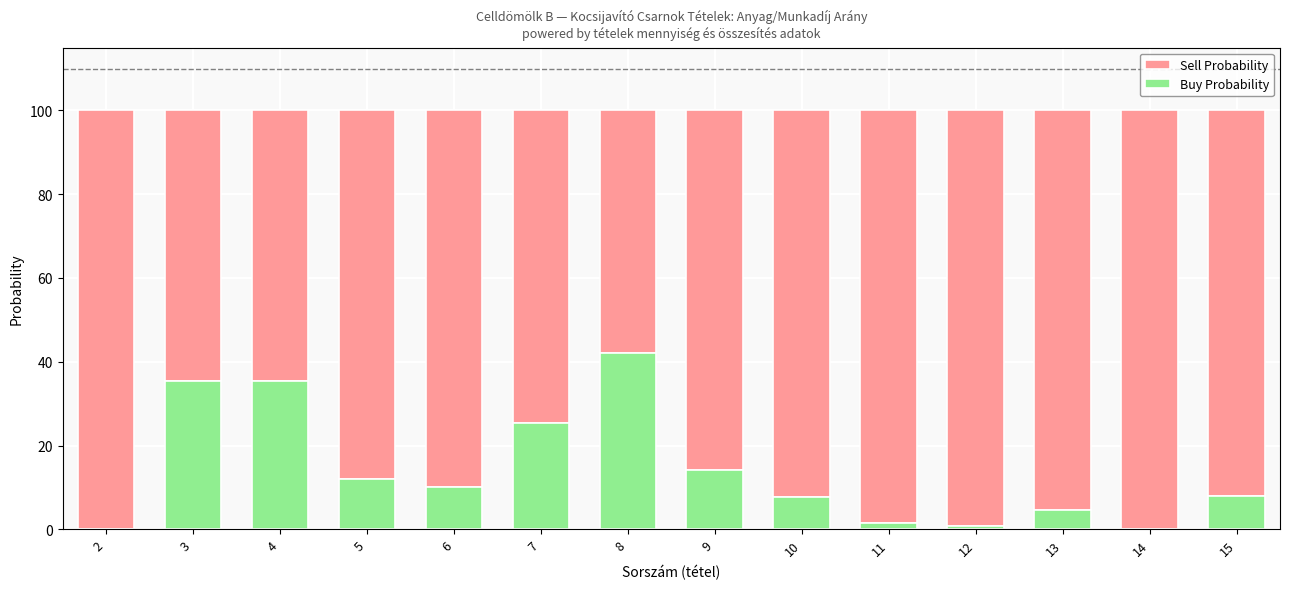

What is the average value of the Buy Probability series?

14.1